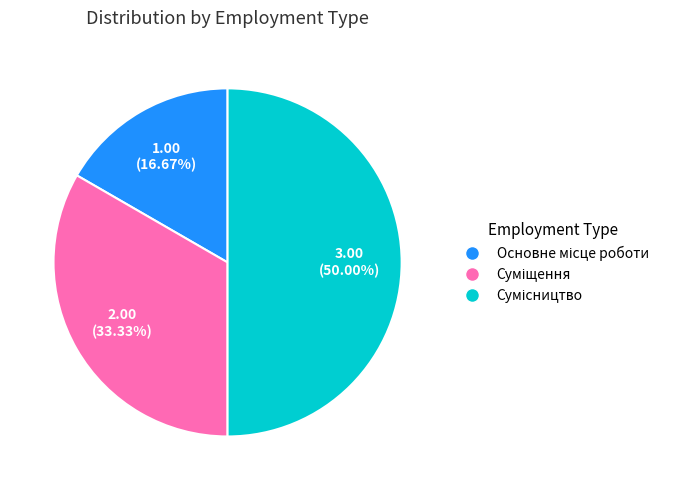

Which slice is the smallest?

Основне місце роботи